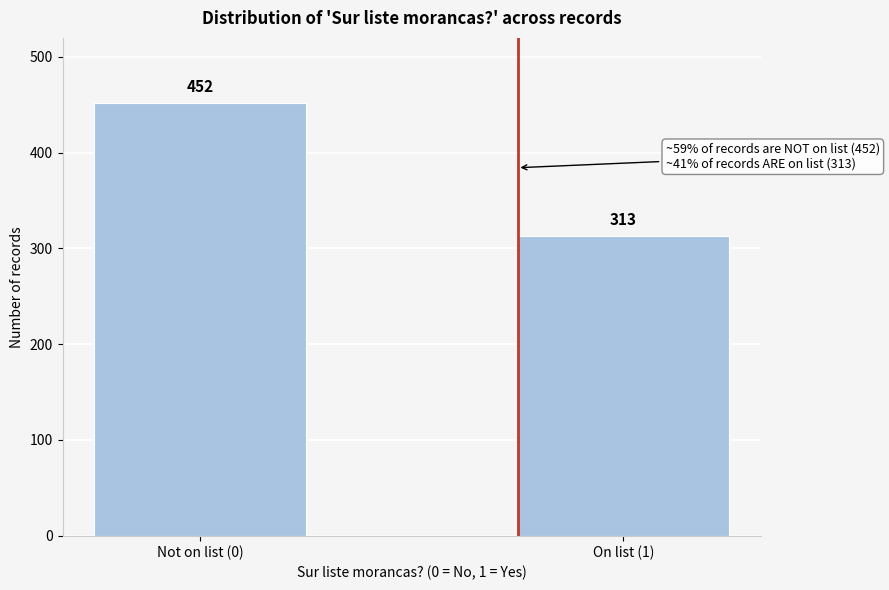

Reading left to right, list all the values displayed in this chart.

452	313